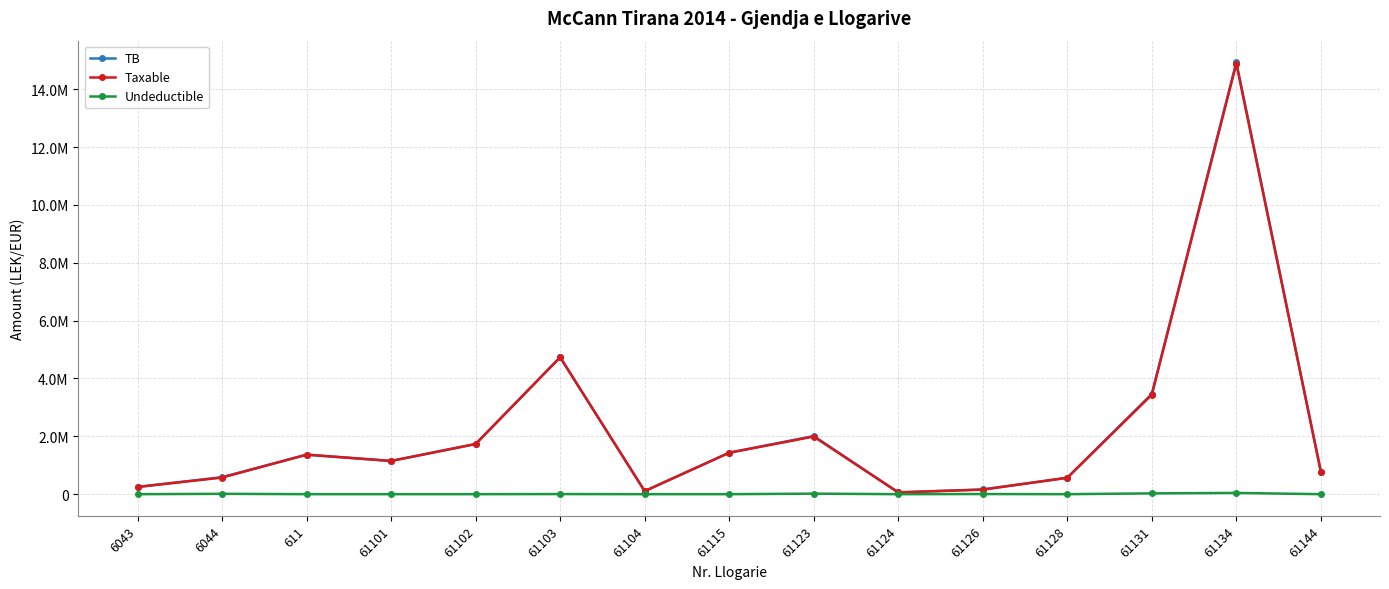

What is the label of the 14th point from the left?

61134